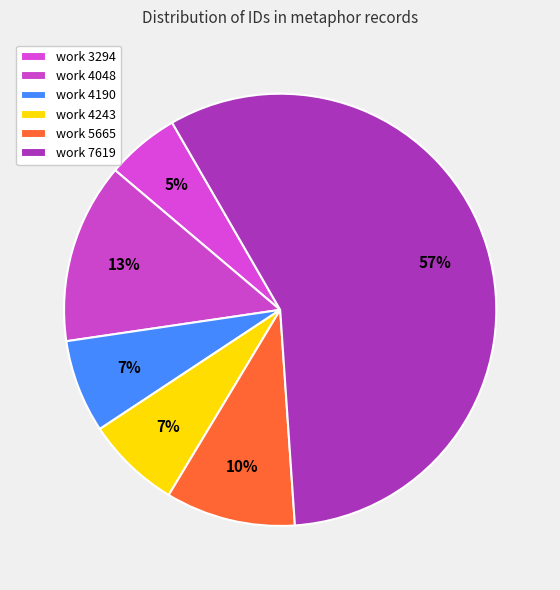

How many slices are in this pie chart?

6